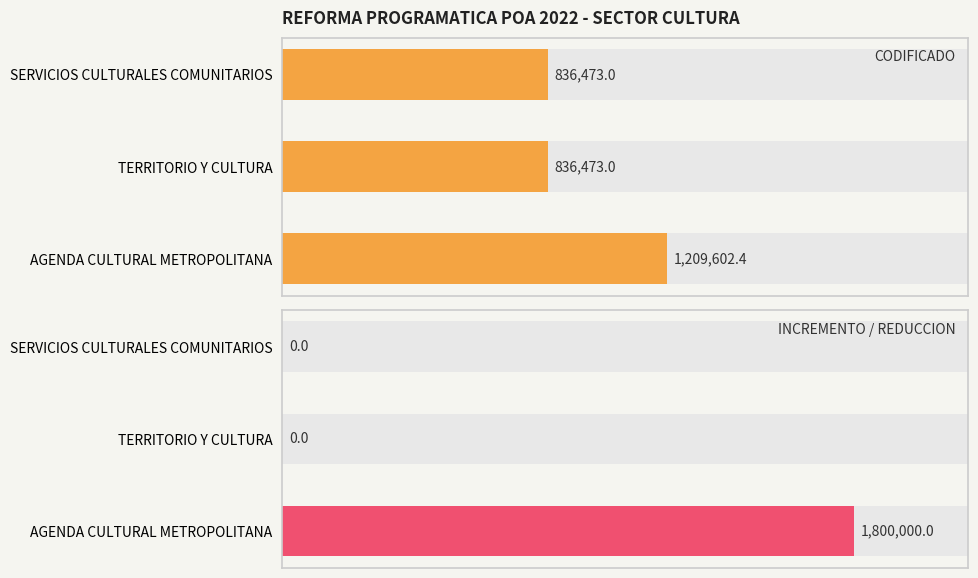

Reading left to right, transcribe all the data shown in this chart.

CODIFICADO: 1209602.4	836473.0	836473.0
INCREMENTO / REDUCCION: 1800000.0	0.0	0.0